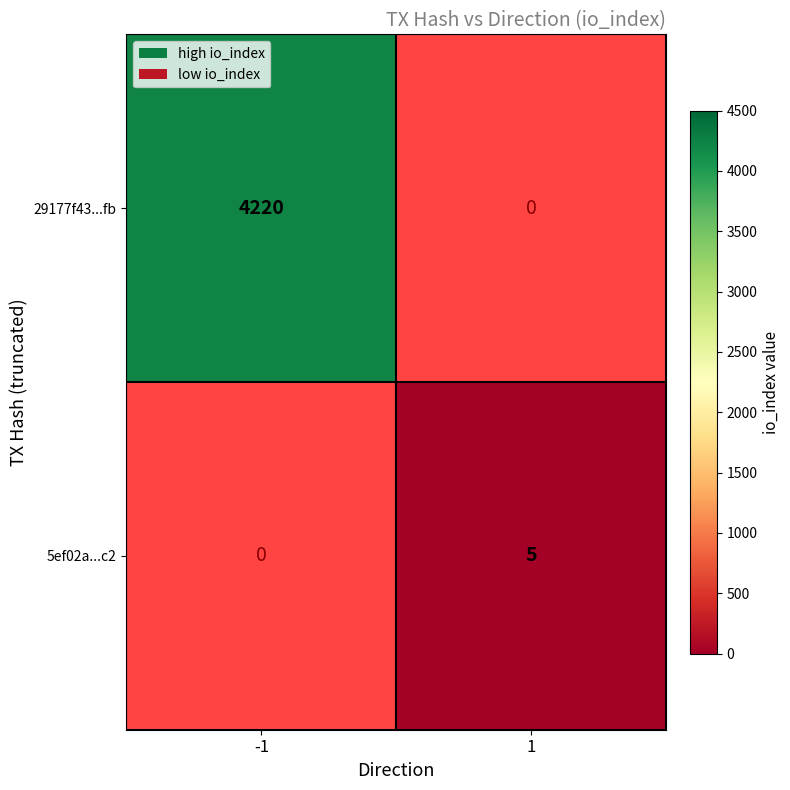

Is the value of 5ef02a...c2 at 1 greater than the value of 29177f43...fb at -1?

No